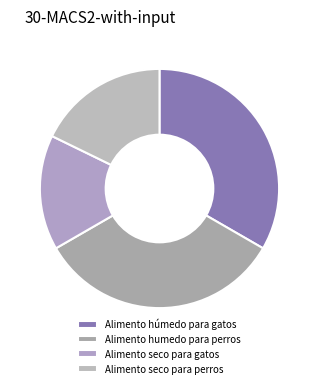

How many segments does this pie chart have?

4